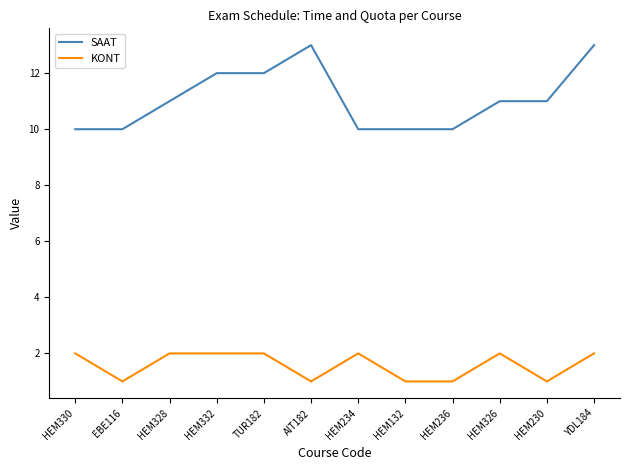

Which series has the largest range (max minus min)?

SAAT